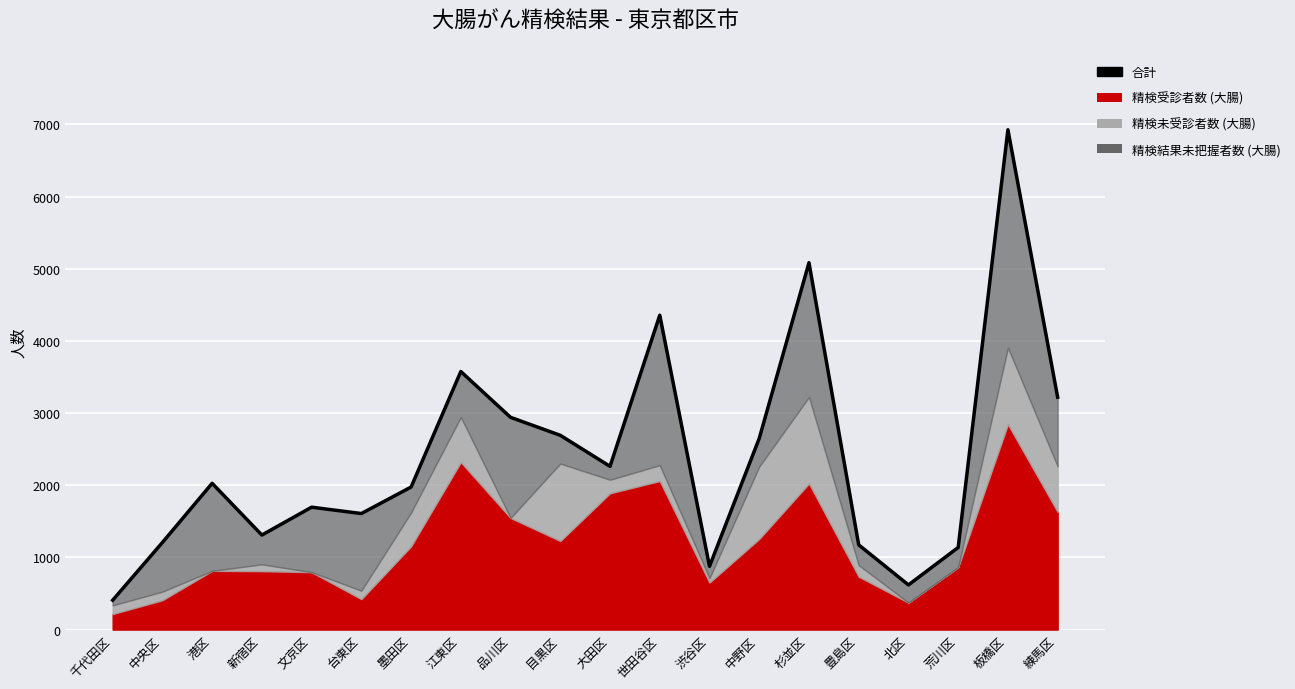

At which category does the chart reach its peak across all series?

板橋区